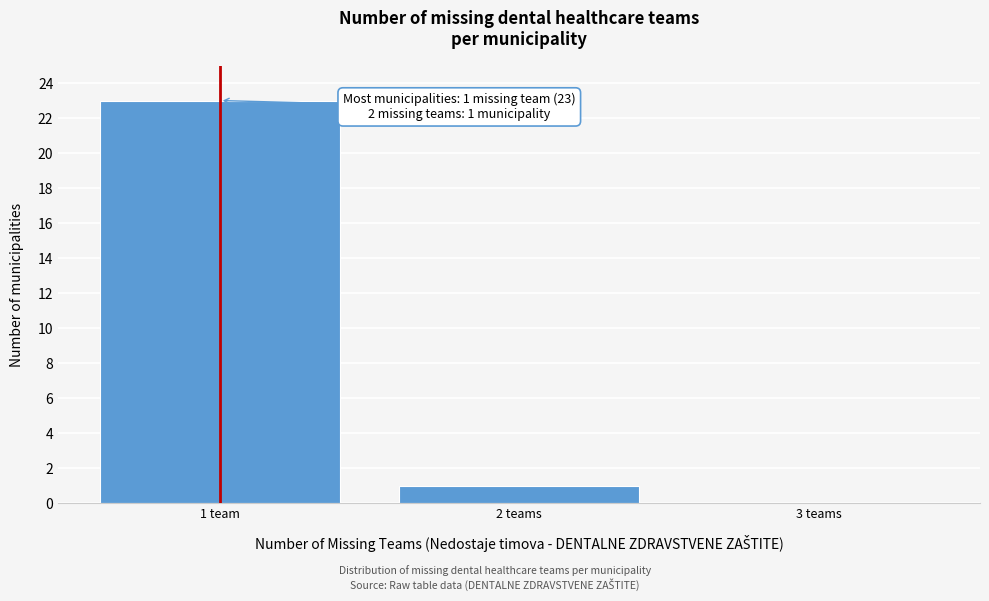

Reading left to right, what are all the values shown in this chart?

1 team=23	2 teams=1	3 teams=0